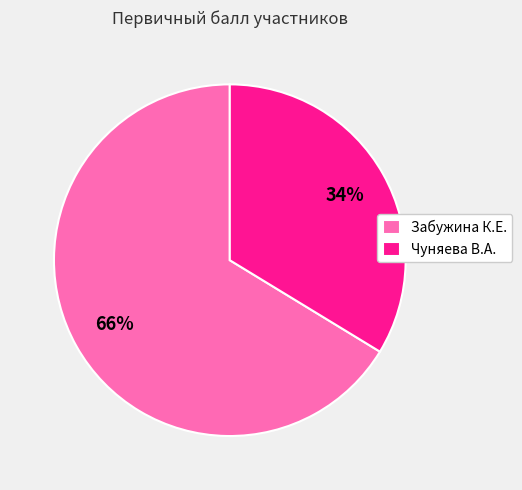

Approximately how many times larger is the value at Чуняева В.А. compared to Забужина К.Е.?

0.5